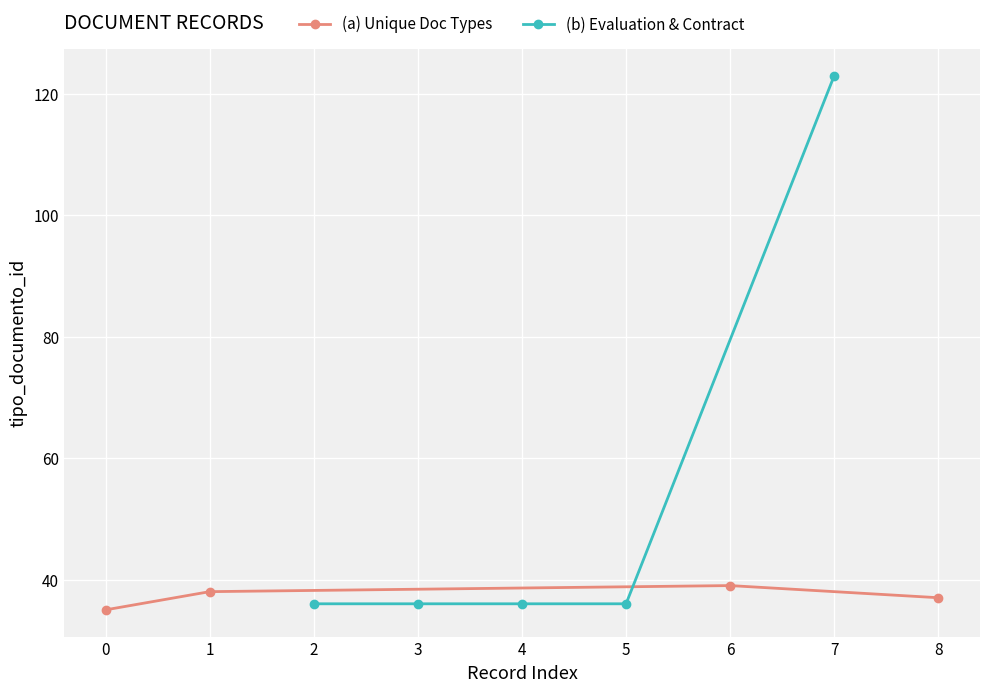

The chart shows a value of 51 at 2012-11-26 10:08:45. True or false?

False